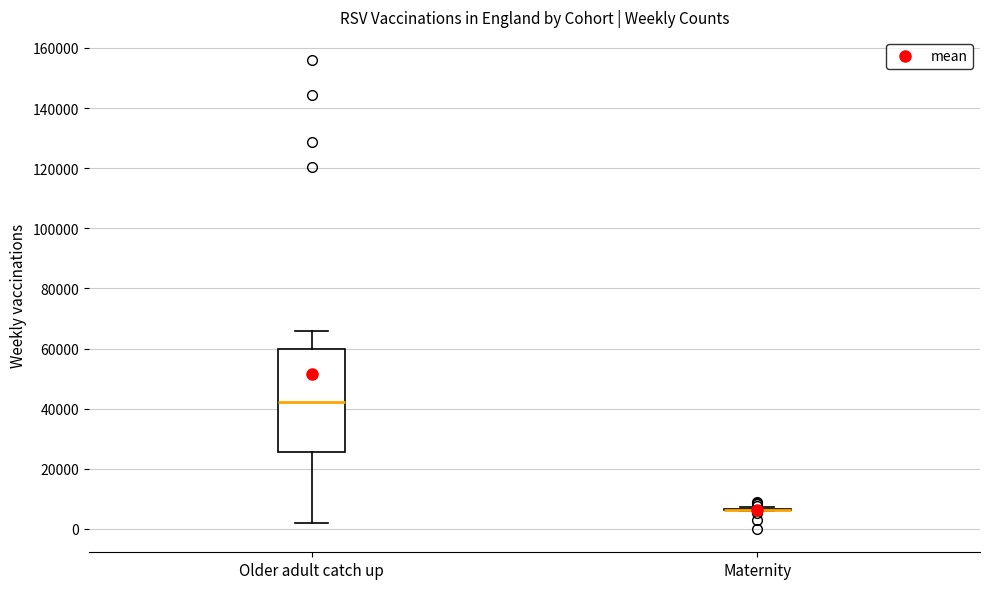

Reading left to right, read every box against the y-axis: the position of its median line, the range the box covers, and the ends of its whiskers. The values are not printed on the chart, so give them approximately, as read against the axis.

Older adult catch up: median 42000, box 26000 to 60000, whiskers 2000 to 66000
Maternity: box collapsed to a line at 6000, whiskers 6000 to 8000